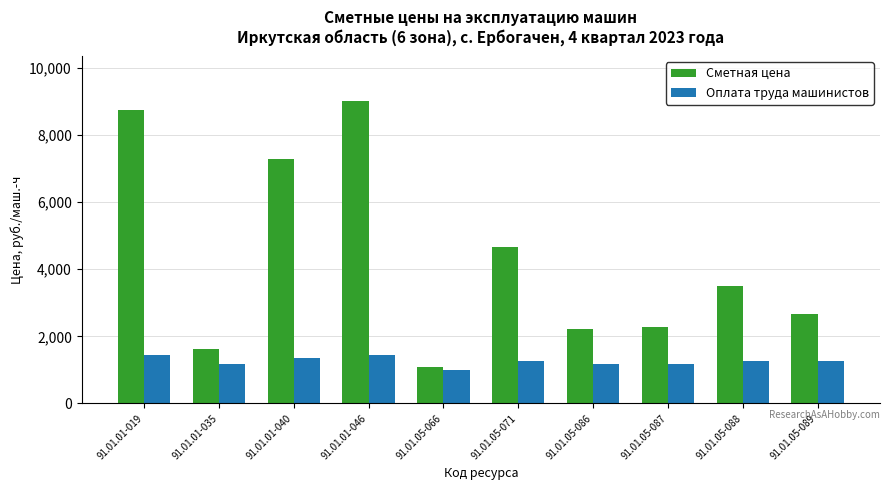

At which category does the chart reach its minimum across all series?

91.01.05-066